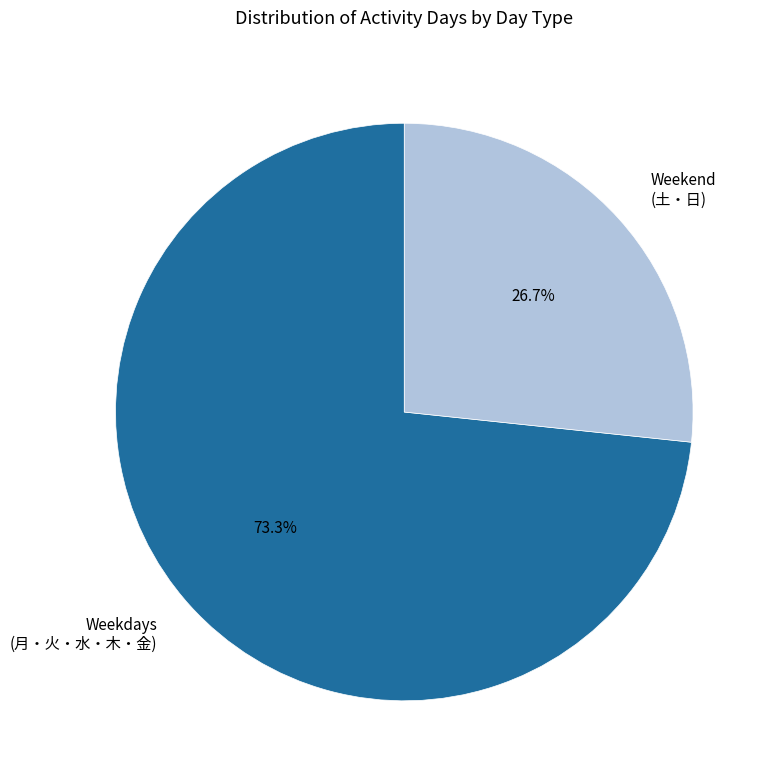

How many slices are in this pie chart?

2